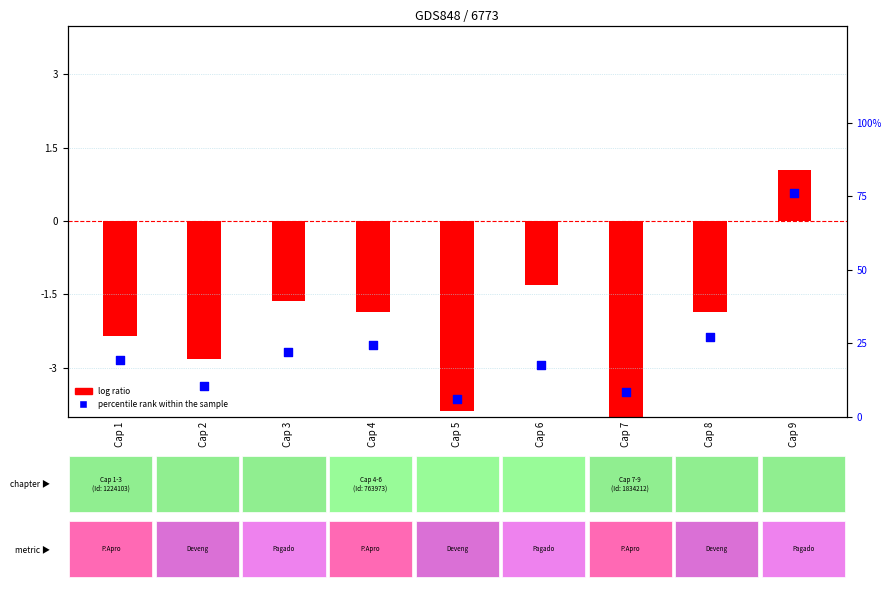

Which series reaches the minimum Y coordinate?

log ratio